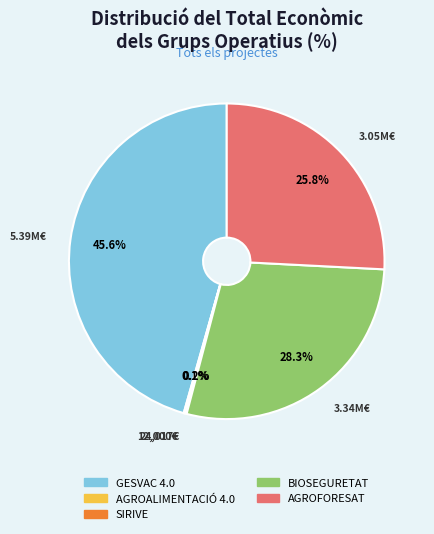

What percentage is NOT represented by AGROFORESAT?

74.2%